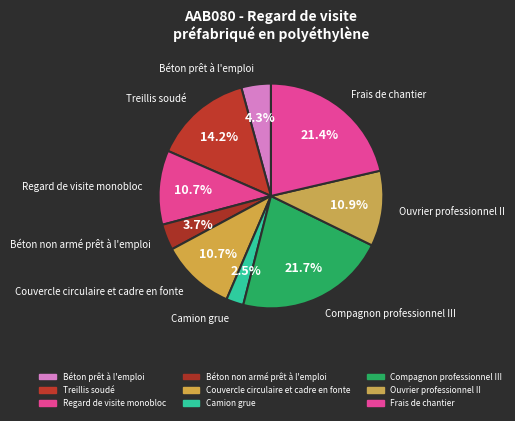

How many segments does this pie chart have?

9